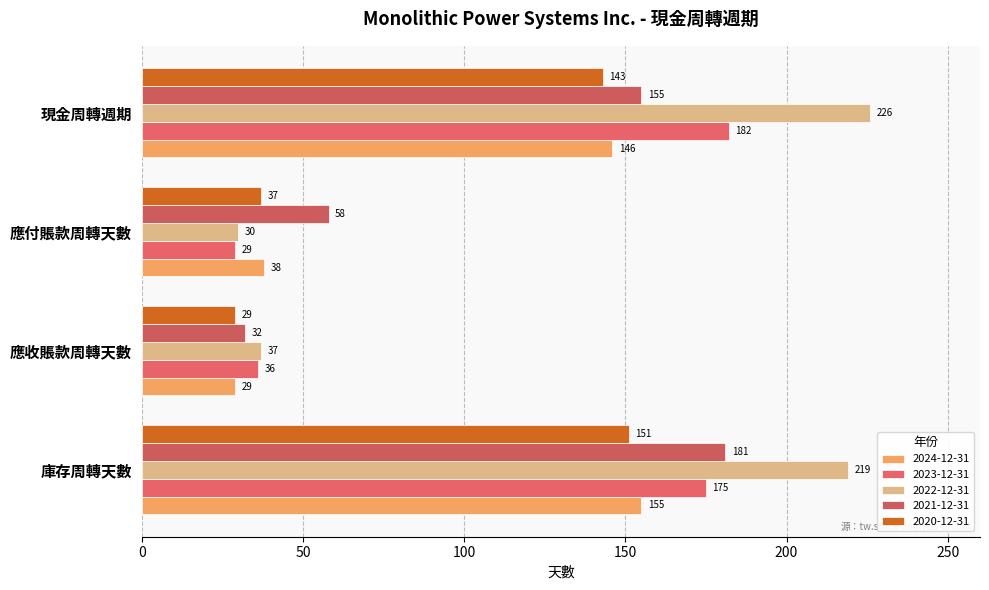

Reading left to right, list all the values displayed in this chart.

2024-12-31: 庫存周轉天數=155	應收賬款周轉天數=29	應付賬款周轉天數=38	現金周轉週期=146
2023-12-31: 庫存周轉天數=175	應收賬款周轉天數=36	應付賬款周轉天數=29	現金周轉週期=182
2022-12-31: 庫存周轉天數=219	應收賬款周轉天數=37	應付賬款周轉天數=30	現金周轉週期=226
2021-12-31: 庫存周轉天數=181	應收賬款周轉天數=32	應付賬款周轉天數=58	現金周轉週期=155
2020-12-31: 庫存周轉天數=151	應收賬款周轉天數=29	應付賬款周轉天數=37	現金周轉週期=143